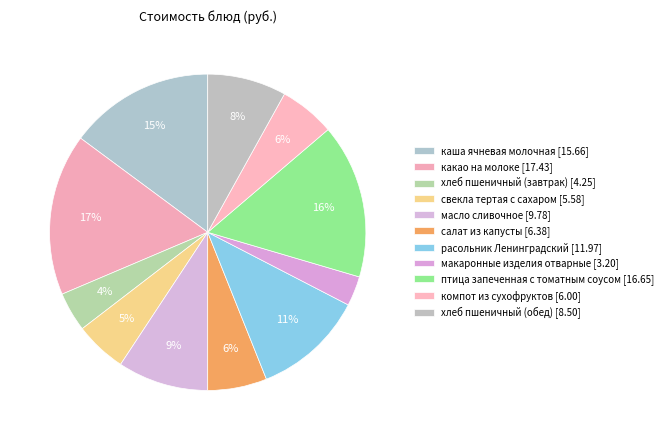

Rank the categories by value from lowest to highest.

макаронные изделия отварные, хлеб пшеничный (завтрак), свекла тертая с сахаром, компот из сухофруктов, салат из капусты, хлеб пшеничный (обед), масло сливочное, расольник Ленинградский, каша ячневая молочная, птица запеченная с томатным соусом, какао на молоке